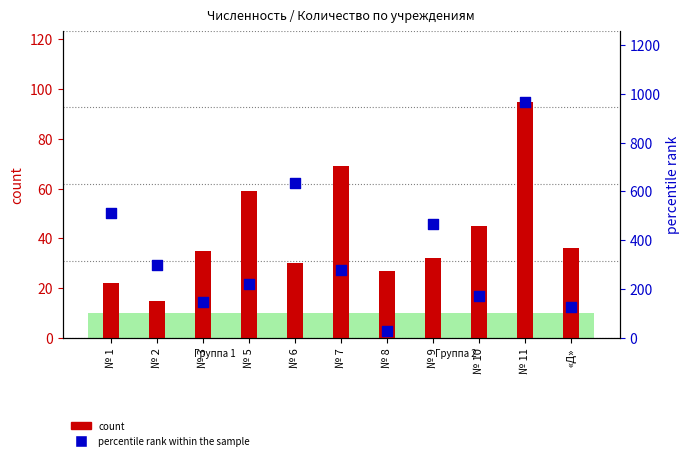

Which series has the largest Y range (max minus min)?

percentile rank within the sample